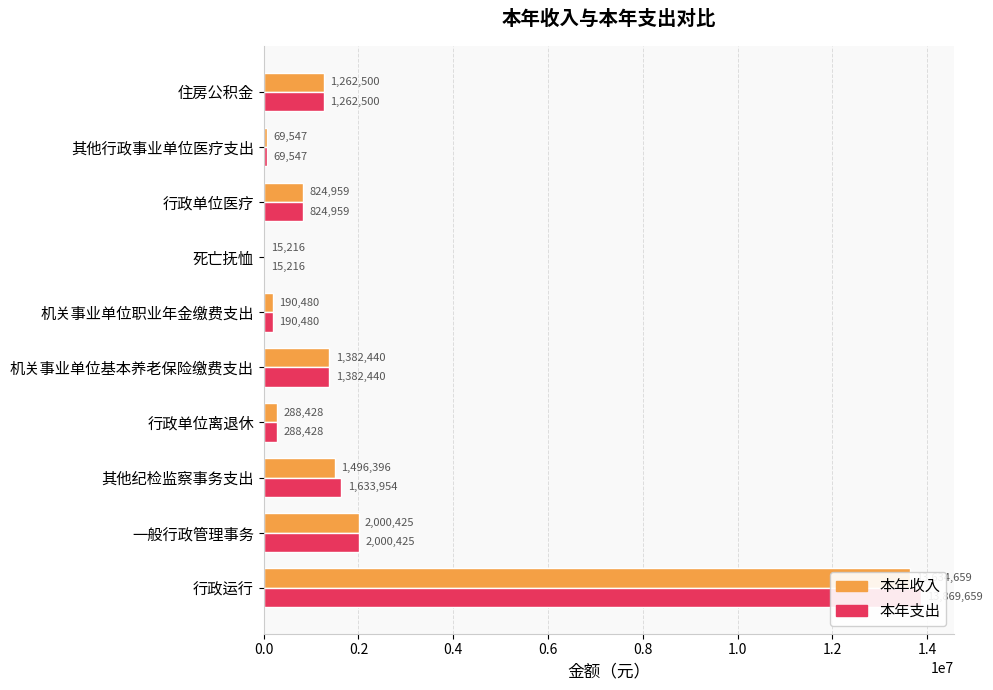

How many series are shown in this chart?

2